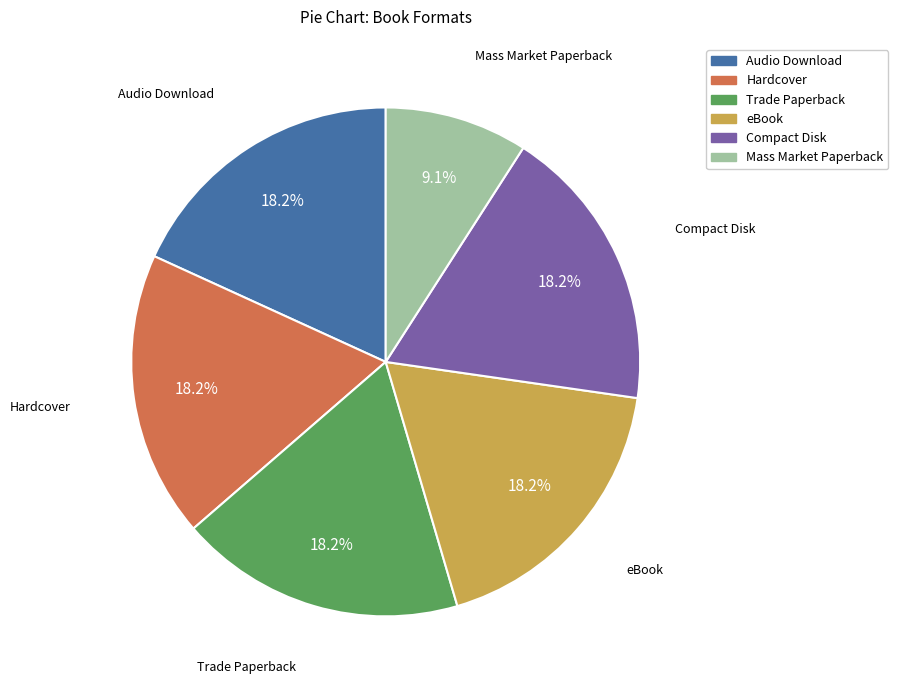

Is there a majority slice in this chart?

No